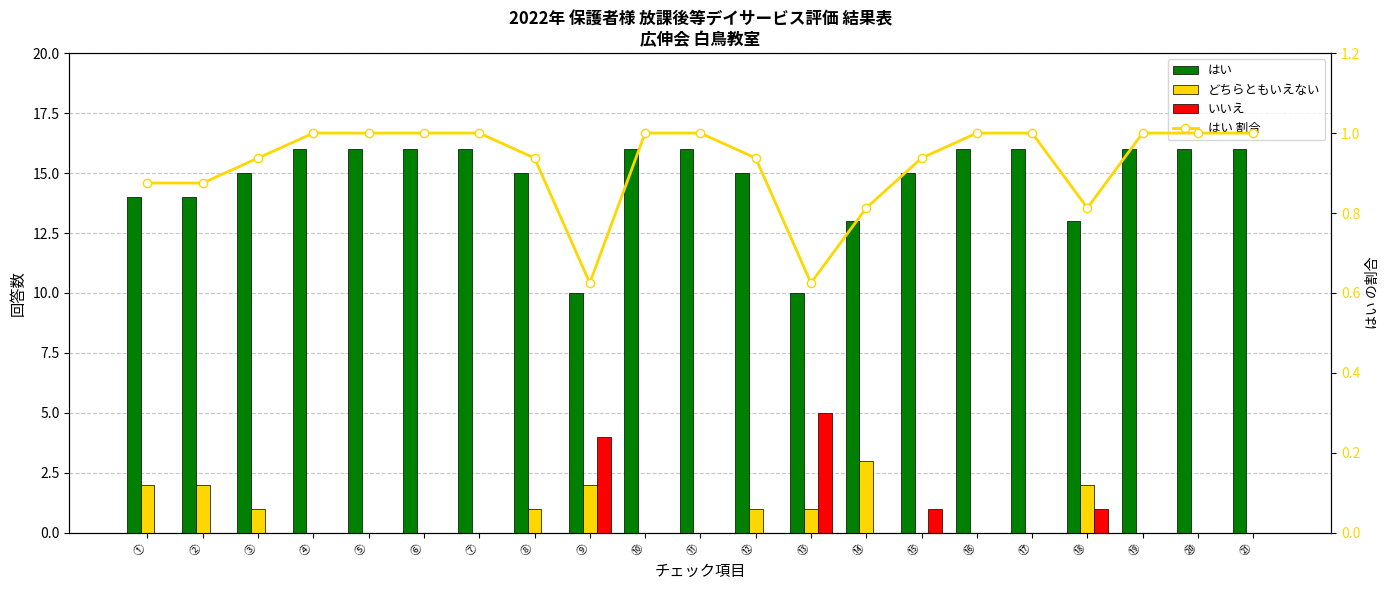

Between ⑪ and ➆, which is larger?

⑪